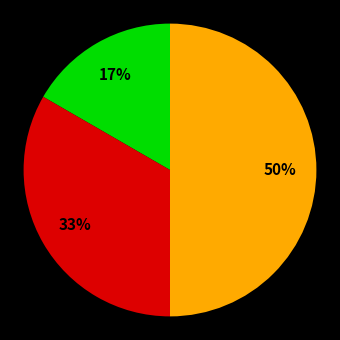

To the nearest percent, what is the difference between the largest and smallest slice percentages?

33%